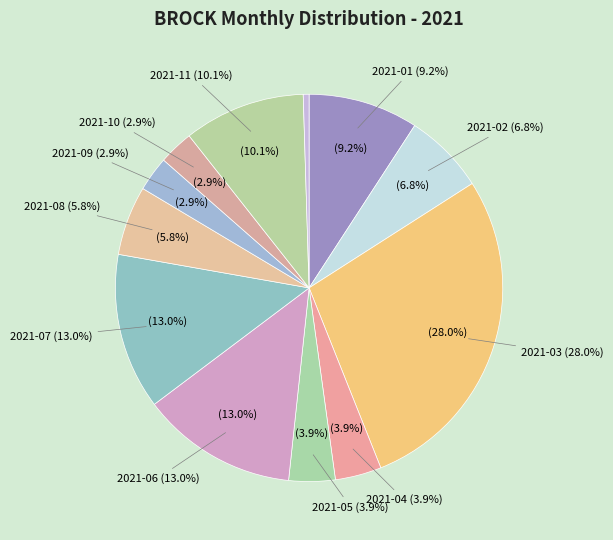

To the nearest percent, what is the difference between the 2021-05 and 2021-11 slice percentages?

6%